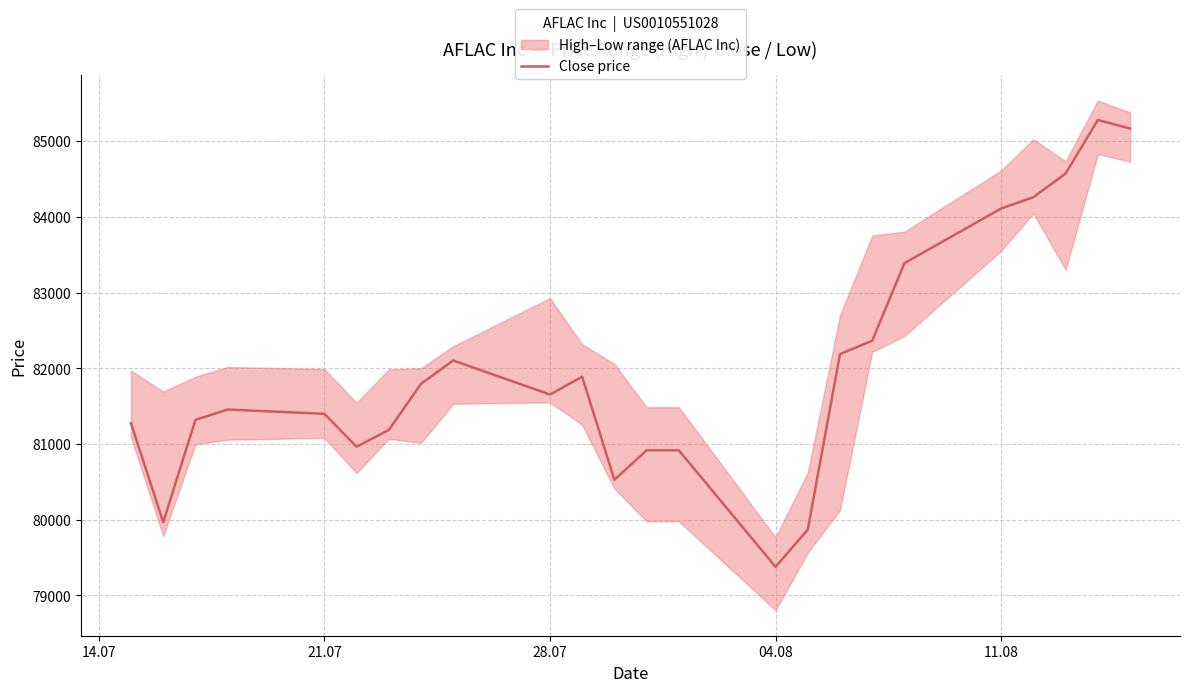

What is the minimum value for Close price?

79378